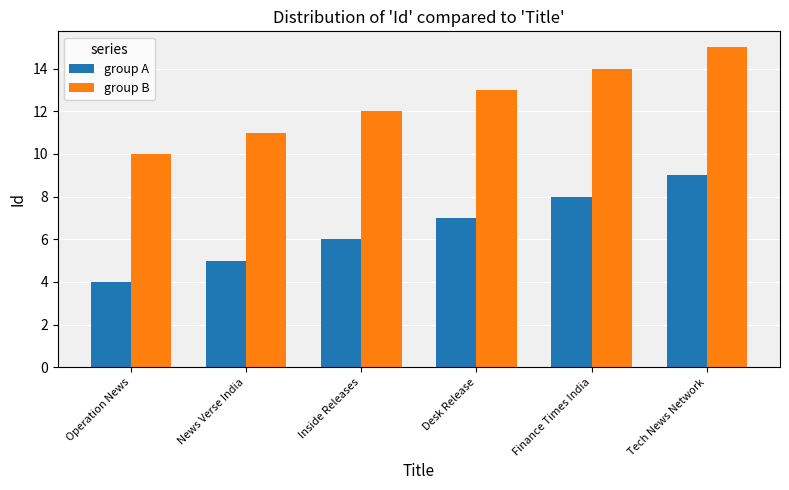

Which category has the highest value in the group A series?

Tech News Network